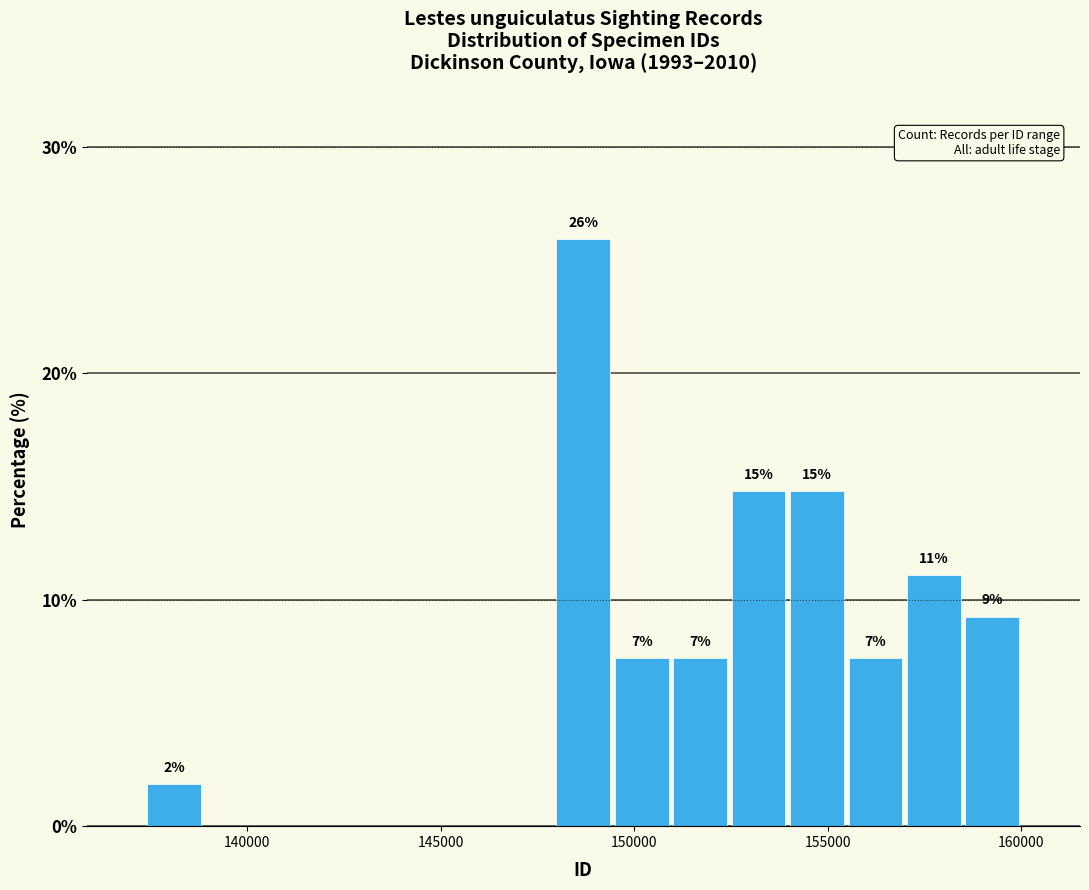

Around what value on the x-axis is the tallest bar? Give the approximate position of its centre, as read against the axis.

148500